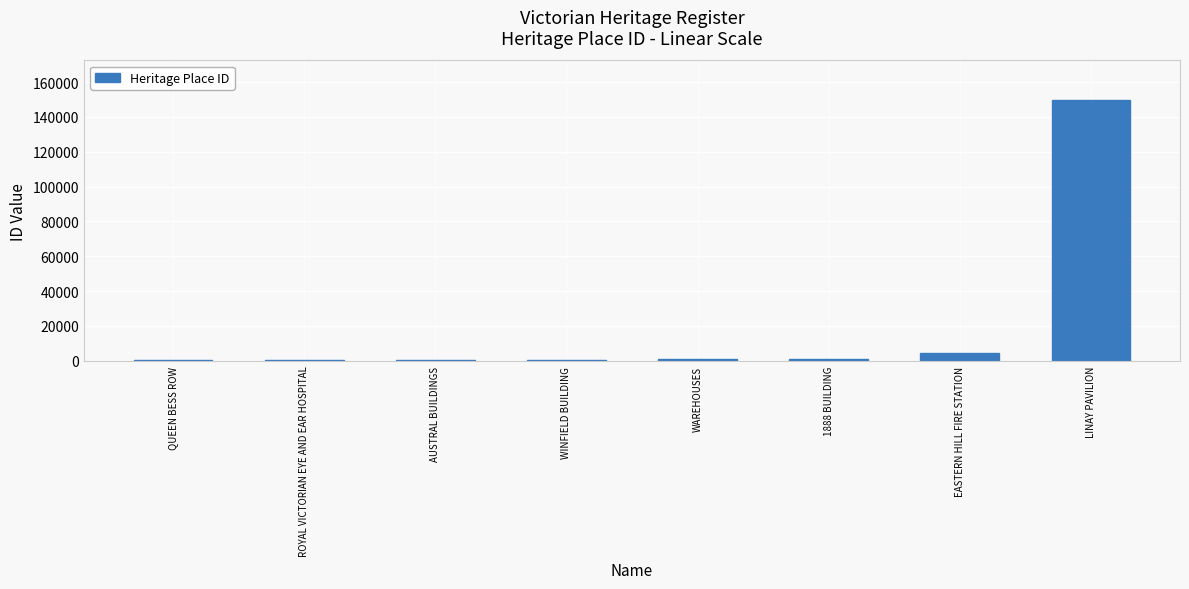

What is the change in value from WINFIELD BUILDING to LINAY PAVILION?

+149186